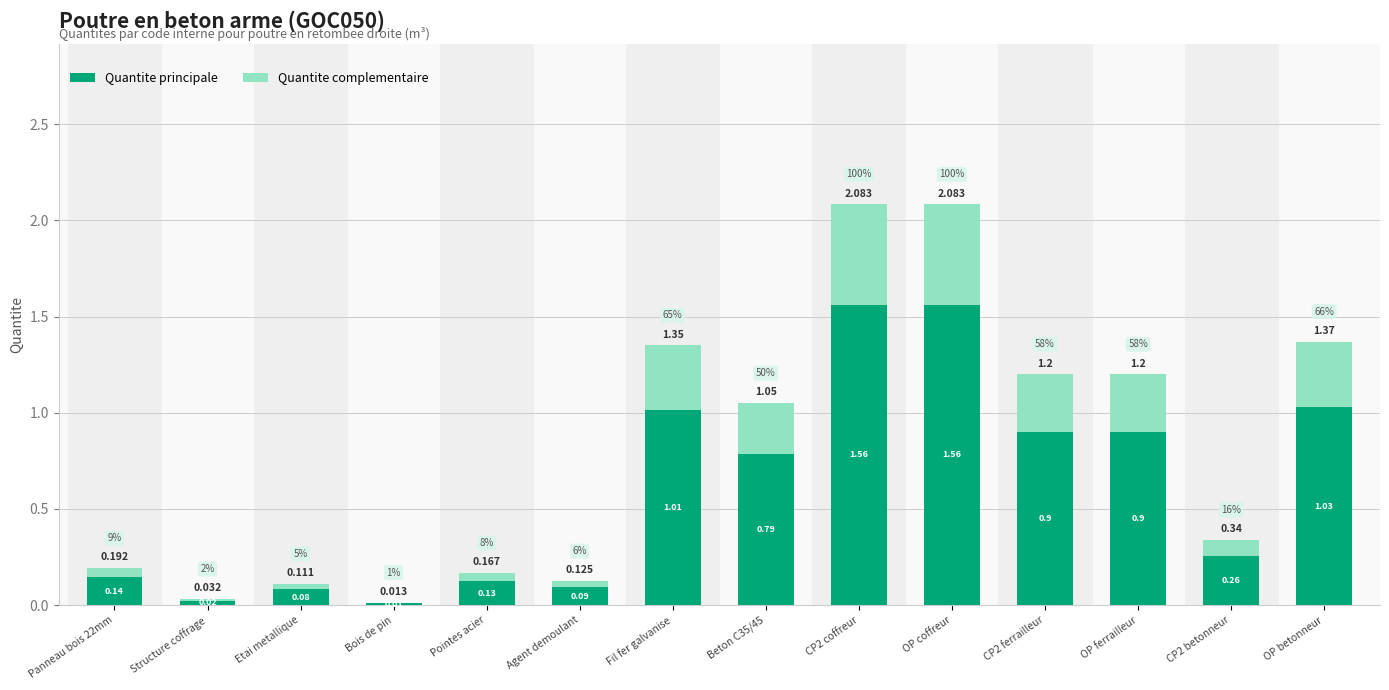

At which category is the sum across all series the highest?

CP2 coffreur